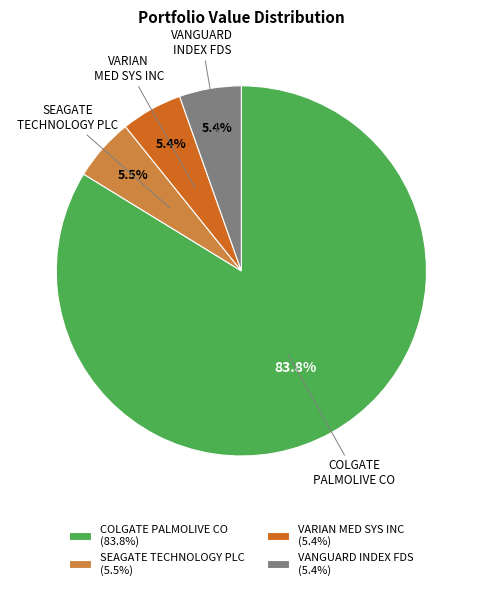

Between VARIAN MED SYS INC and COLGATE PALMOLIVE CO, which is larger?

COLGATE PALMOLIVE CO